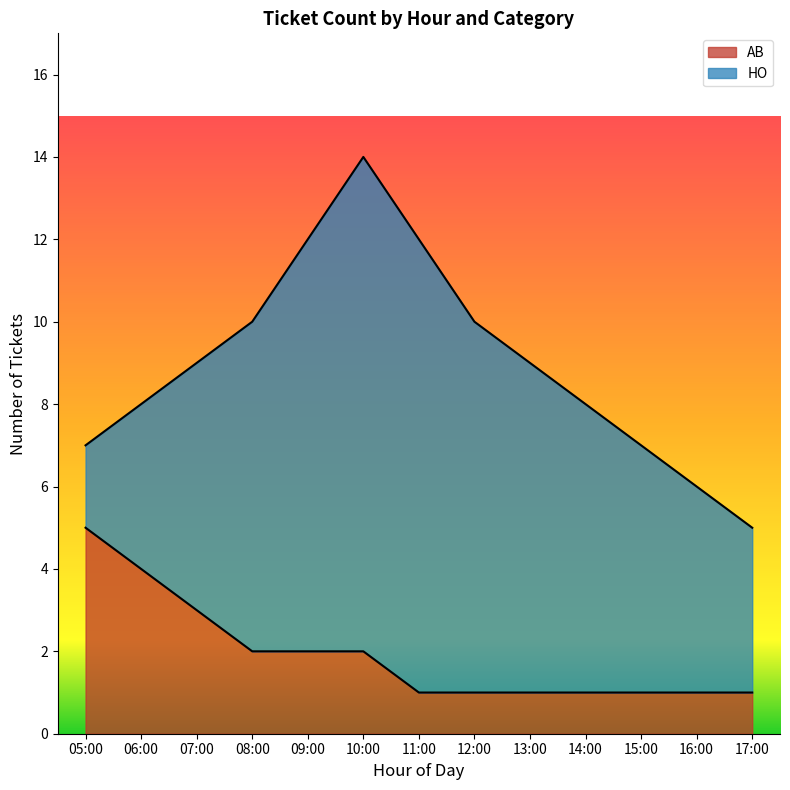

What value does the data have at 14:00?

1